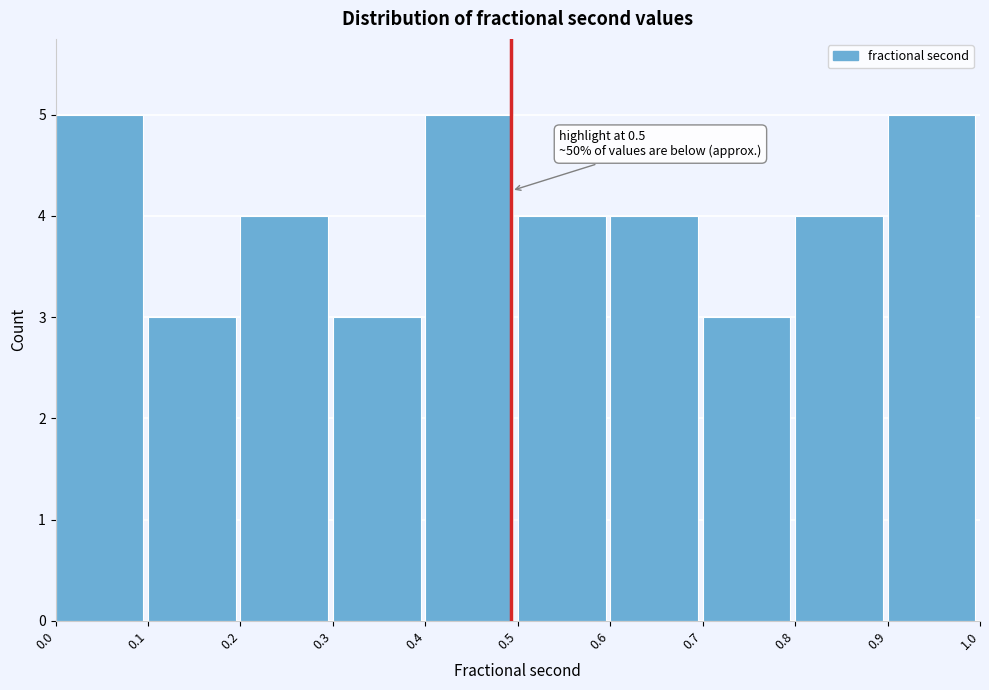

Reading left to right, what are all the values shown in this chart?

0.0=5	0.1=3	0.2=4	0.3=3	0.4=5	0.5=4	0.6=4	0.7=3	0.8=4	0.9=5